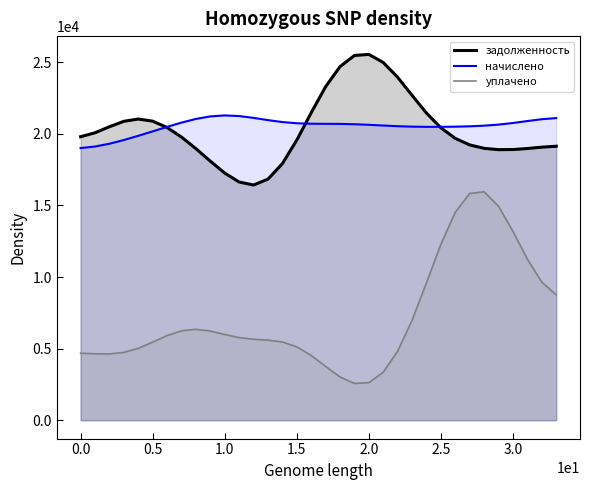

How many lines are shown in the chart?

3